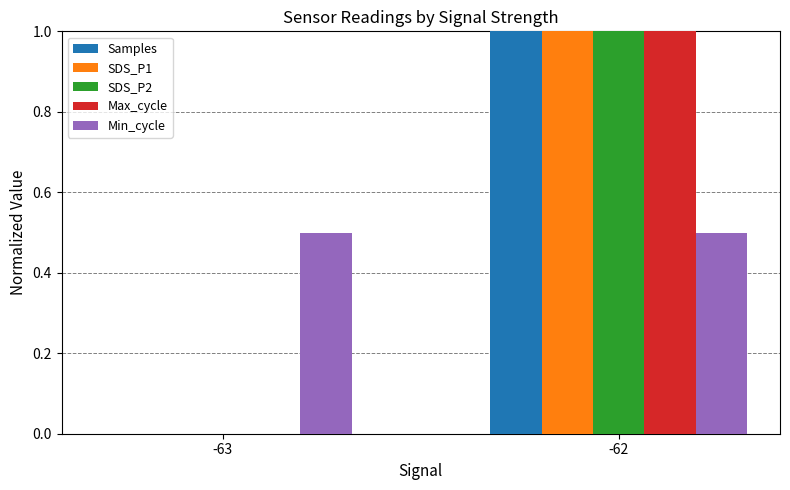

What is the maximum value shown in the chart?

1.0